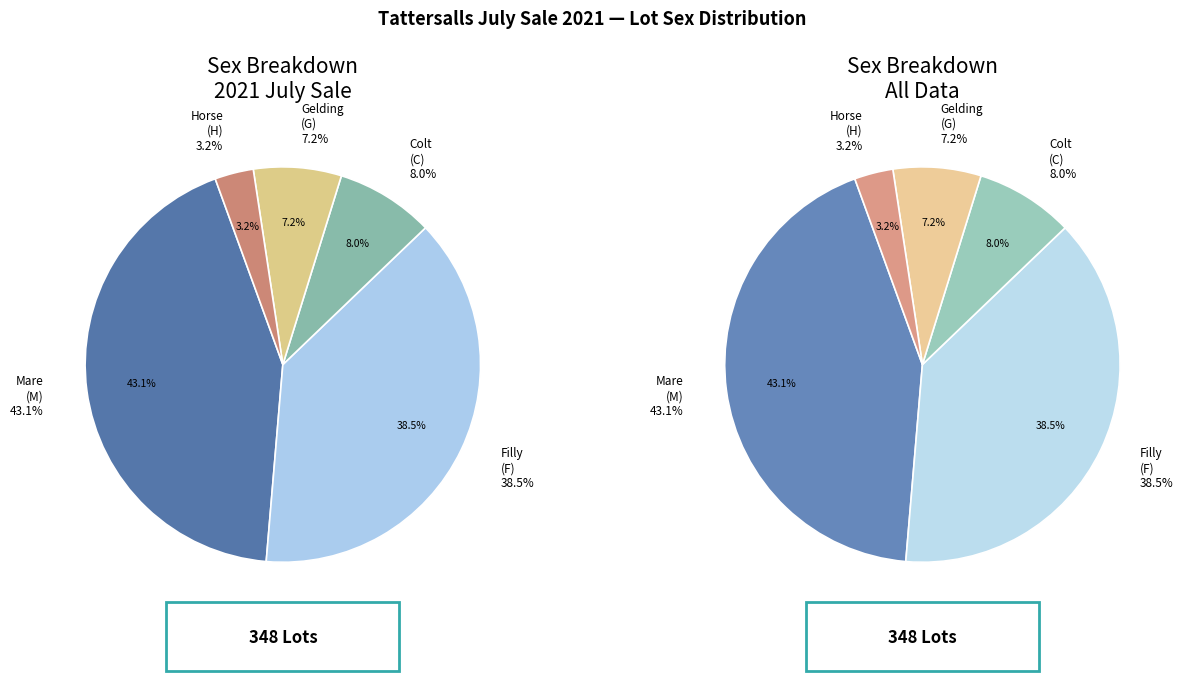

Which category has the biggest portion of the pie?

M